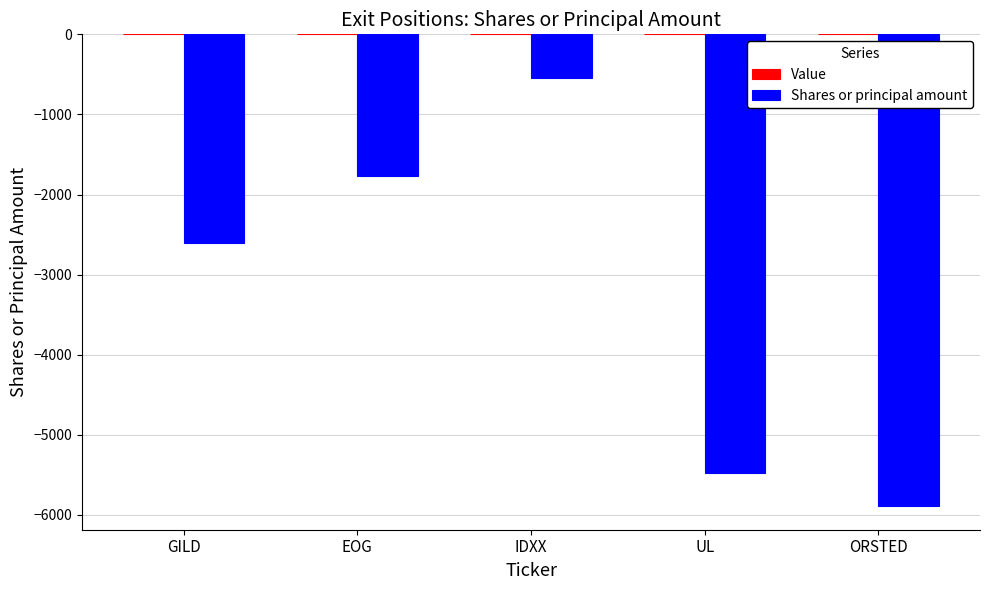

Reading left to right, transcribe all the data shown in this chart.

-2600	-1765	-550	-5475	-5890